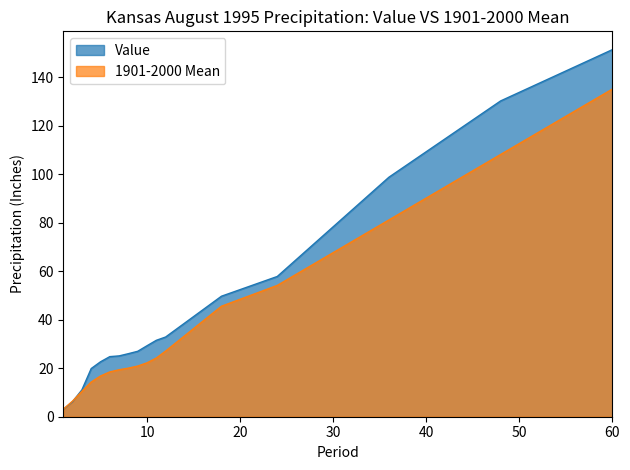

How many lines are shown in the chart?

2